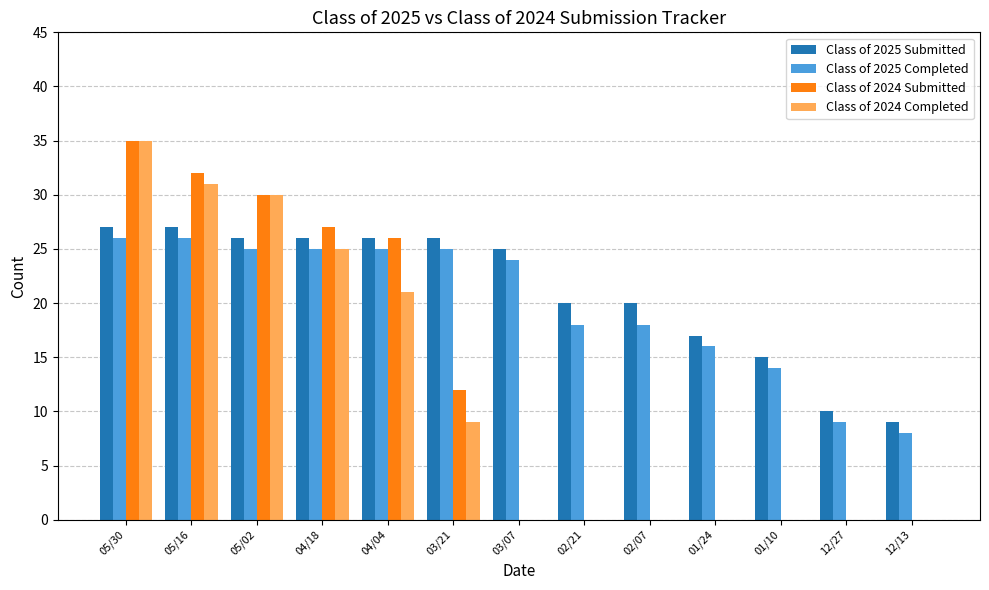

Which series changed the most between 05/30 and 04/18?

Class of 2024 Completed